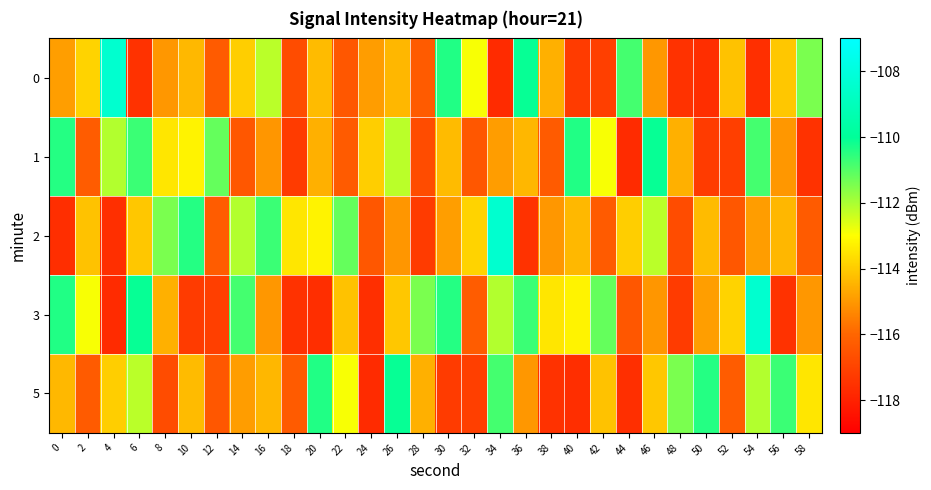

Reading left to right, transcribe all the data shown in this chart.

0: 0=-114.9	2=-113.9	4=-108.4	6=-117.5	8=-115.0	10=-114.4	12=-116.3	14=-113.9	16=-112.2	18=-116.7	20=-114.3	22=-116.4	24=-114.9	26=-114.4	28=-116.3	30=-110.4	32=-112.9	34=-117.7	36=-110.1	38=-114.5	40=-117.3	42=-117.1	44=-110.8	46=-115.0	48=-117.5	50=-117.6	52=-114.2	54=-117.6	56=-114.1	58=-111.4
1: 0=-110.4	2=-116.3	4=-112.1	6=-110.7	8=-113.5	10=-113.2	12=-111.2	14=-116.4	16=-115.1	18=-117.2	20=-114.5	22=-116.3	24=-113.9	26=-112.2	28=-116.7	30=-114.3	32=-116.4	34=-114.9	36=-114.4	38=-116.3	40=-110.4	42=-112.9	44=-117.7	46=-110.1	48=-114.5	50=-117.3	52=-117.1	54=-110.8	56=-115.0	58=-117.5
2: 0=-117.6	2=-114.2	4=-117.6	6=-114.1	8=-111.4	10=-110.4	12=-116.3	14=-112.1	16=-110.7	18=-113.5	20=-113.2	22=-111.2	24=-116.4	26=-115.1	28=-117.2	30=-114.9	32=-113.9	34=-108.4	36=-117.5	38=-115.0	40=-114.4	42=-116.3	44=-113.9	46=-112.2	48=-116.7	50=-114.3	52=-116.4	54=-114.9	56=-114.4	58=-116.3
3: 0=-110.4	2=-112.9	4=-117.7	6=-110.1	8=-114.5	10=-117.3	12=-117.1	14=-110.8	16=-115.0	18=-117.5	20=-117.6	22=-114.2	24=-117.6	26=-114.1	28=-111.4	30=-110.4	32=-116.3	34=-112.1	36=-110.7	38=-113.5	40=-113.2	42=-111.2	44=-116.4	46=-115.1	48=-117.2	50=-114.9	52=-113.9	54=-108.4	56=-117.5	58=-115.0
5: 0=-114.4	2=-116.3	4=-113.9	6=-112.2	8=-116.7	10=-114.3	12=-116.4	14=-114.9	16=-114.4	18=-116.3	20=-110.4	22=-112.9	24=-117.7	26=-110.1	28=-114.5	30=-117.3	32=-117.1	34=-110.8	36=-115.0	38=-117.5	40=-117.6	42=-114.2	44=-117.6	46=-114.1	48=-111.4	50=-110.4	52=-116.3	54=-112.1	56=-110.7	58=-113.5